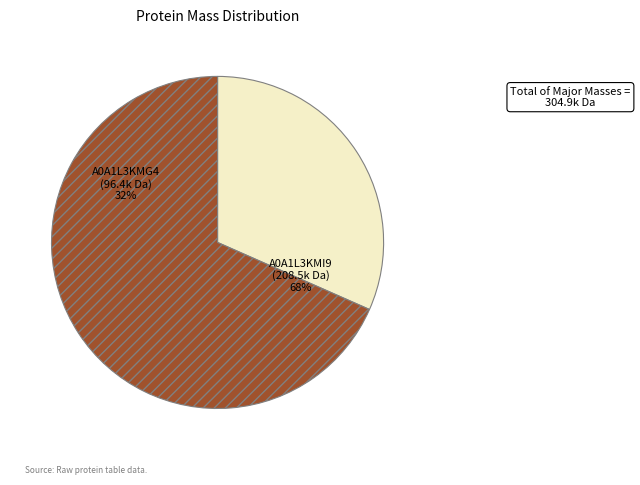

Which slice represents more than half of the pie?

tr|A0A1L3KMI9|A0A1L3KMI9_9VIRU